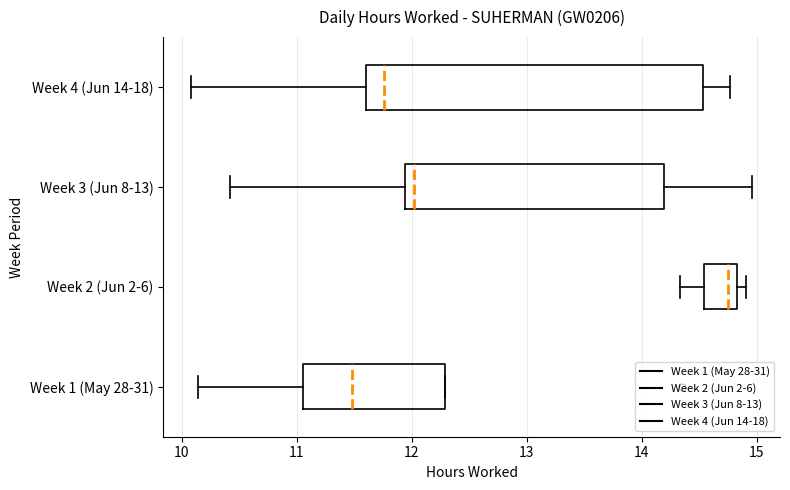

Which box has the furthest to the left median line?

Week 1 (May 28-31)